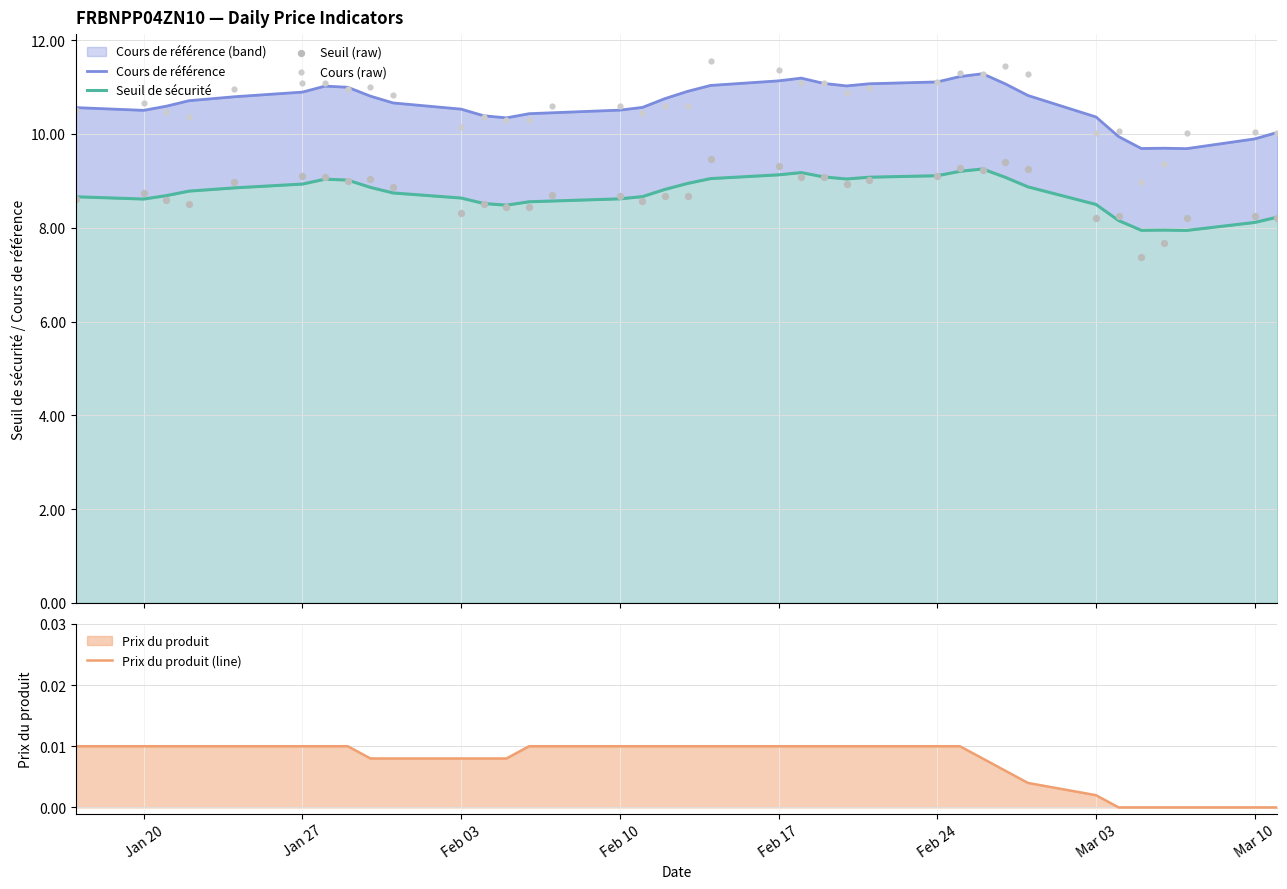

Which series has the widest spread of Y values?

Cours (raw)